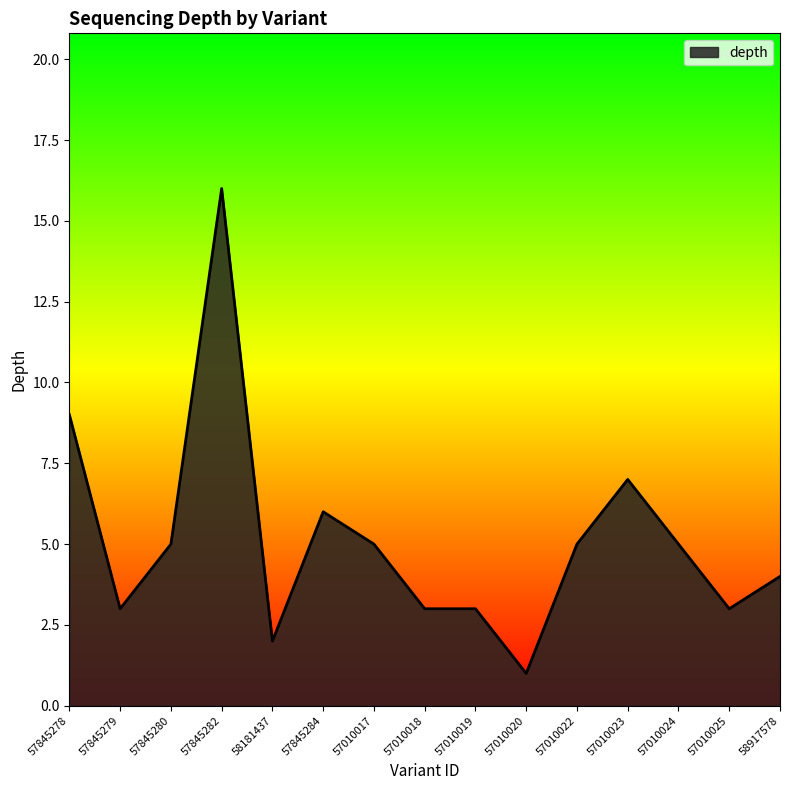

The chart shows a value of 13 at 57010023. True or false?

False